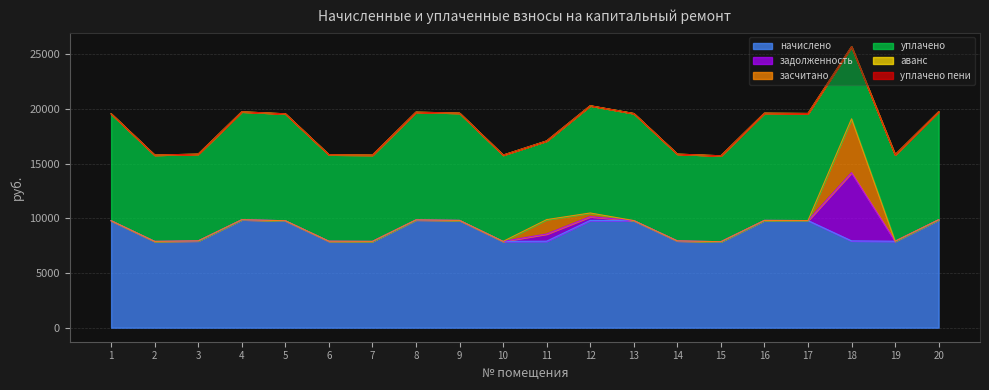

Between 3 and 19, which series saw the biggest shift?

начислено